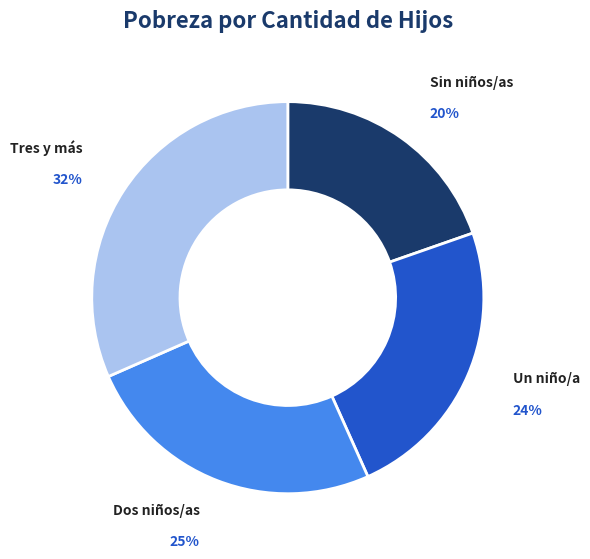

How many segments does this pie chart have?

4